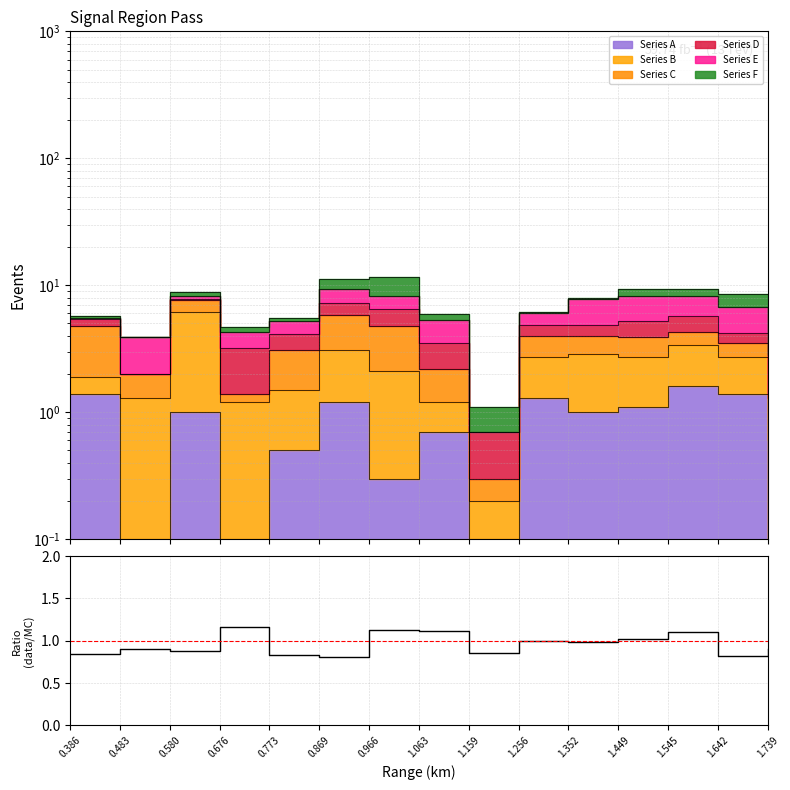

What position from the right is 1.159?

7